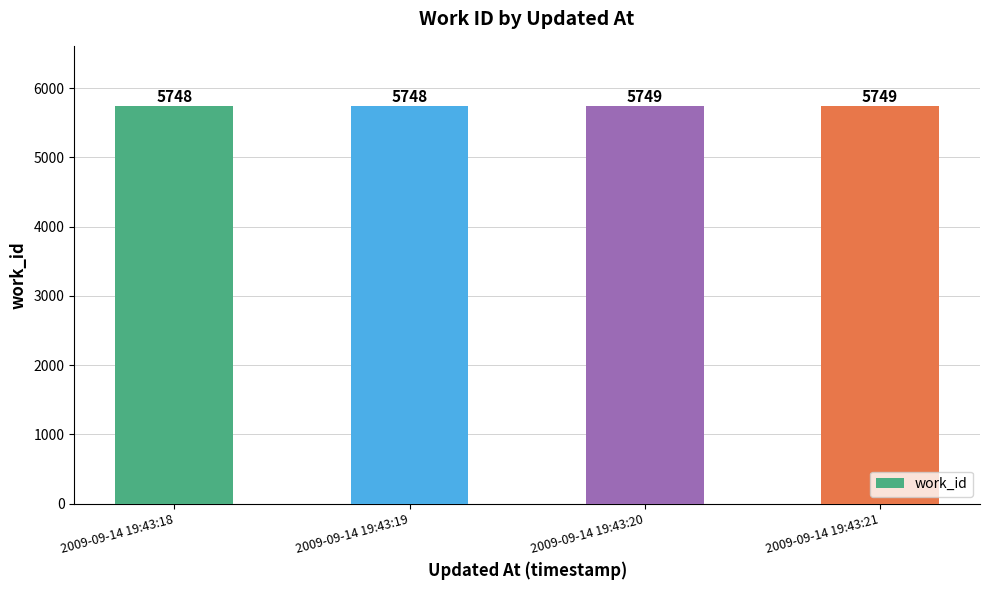

What is the sum of all values?

22994